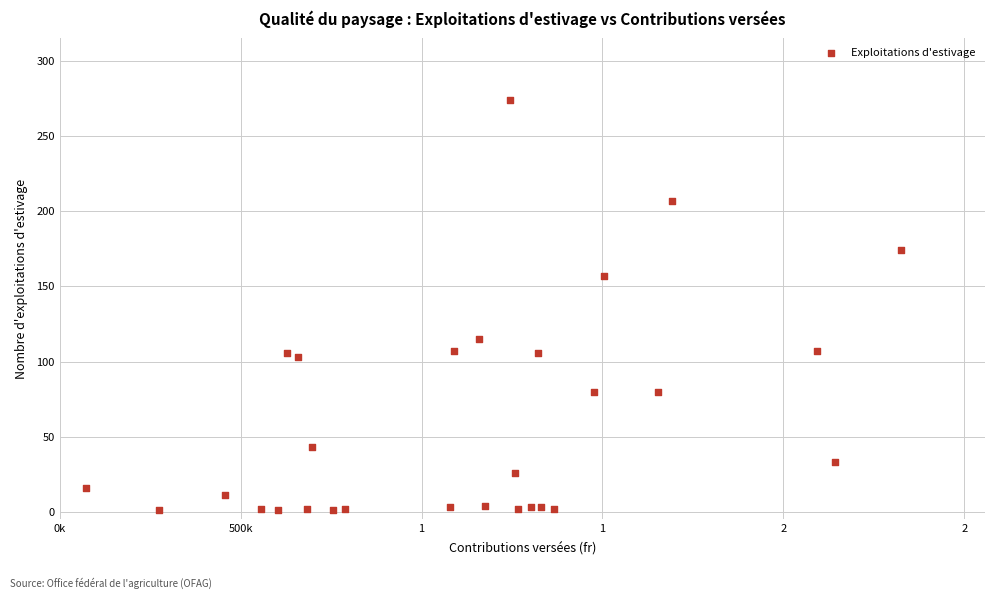

What is the range of Y values (max minus min)?

273